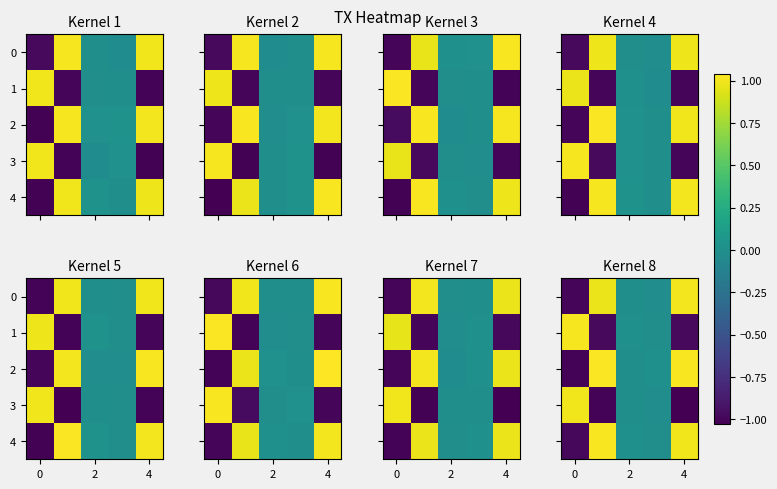

The 0 series shows 0.0 at 2. True or false?

False